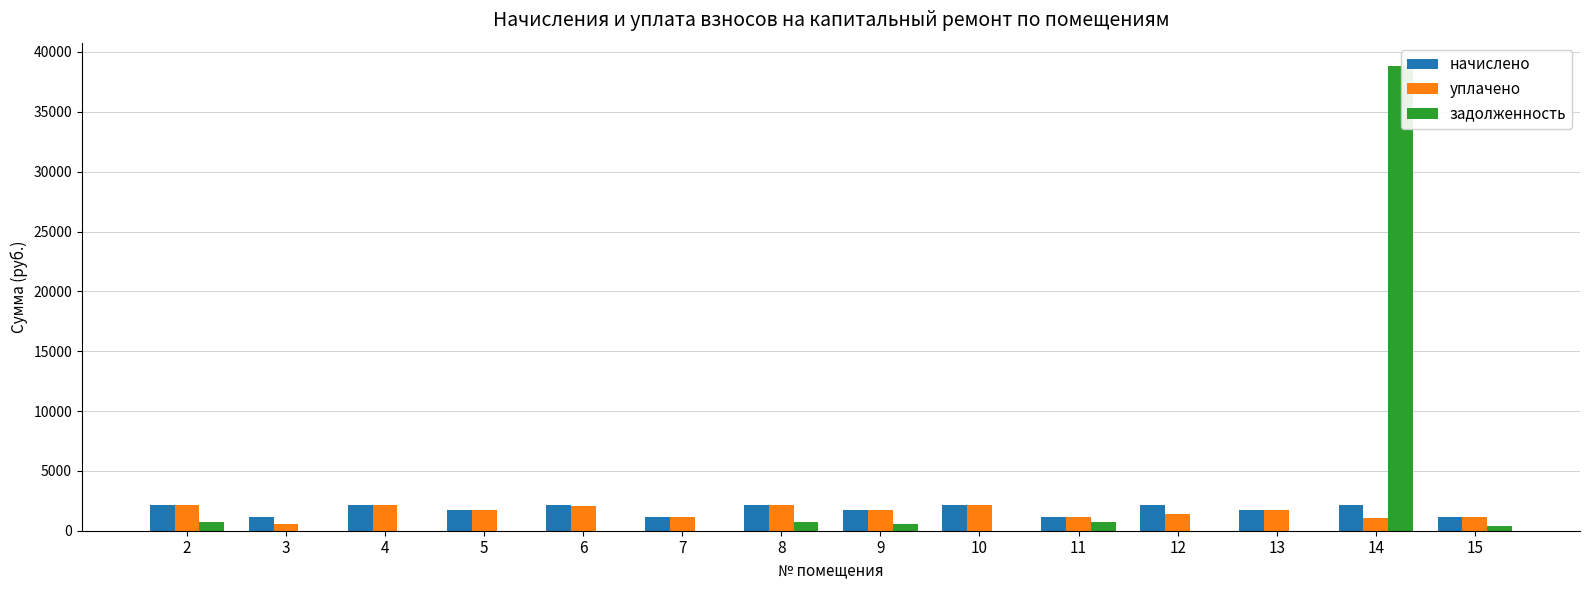

What is the maximum value for уплачено?

2160.6